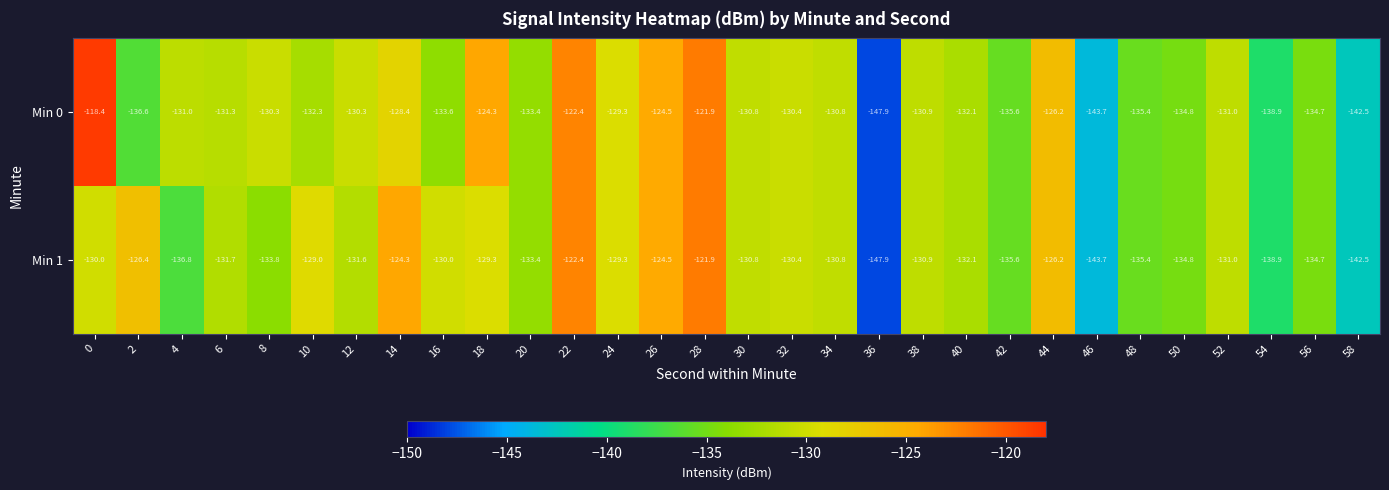

List the series in order of their overall mean, lowest first.

Min 1, Min 0